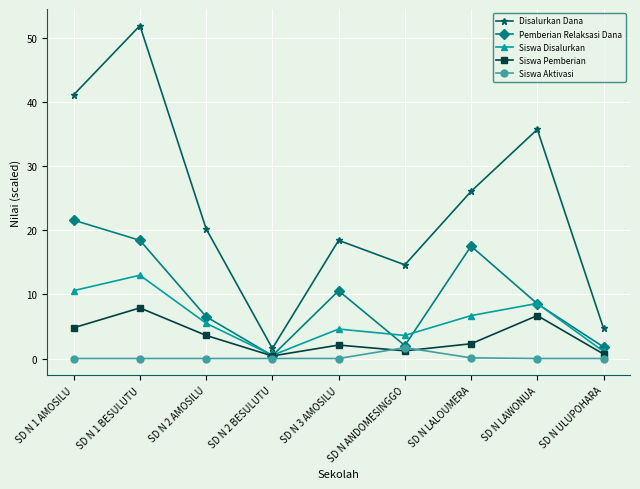

Which series has the largest range (max minus min)?

Disalurkan Dana